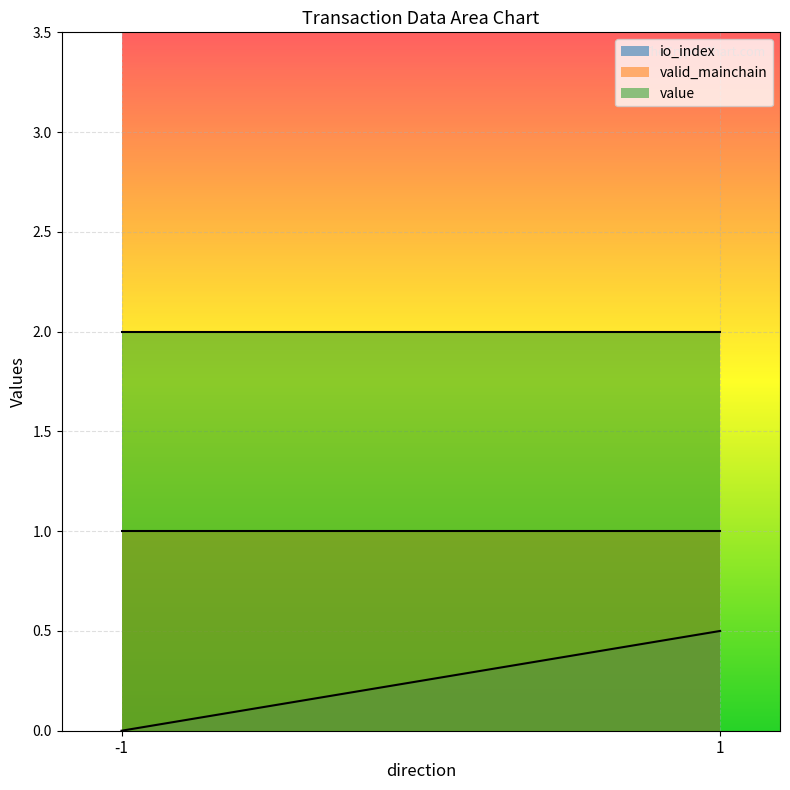

At which category is the sum across all series the highest?

1